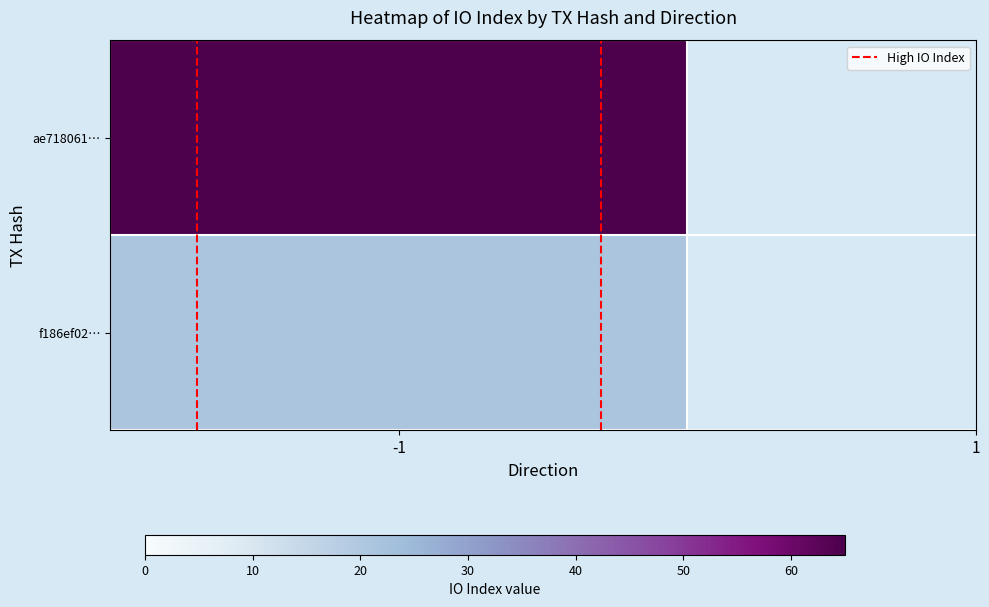

How many categories are shown in the chart?

2